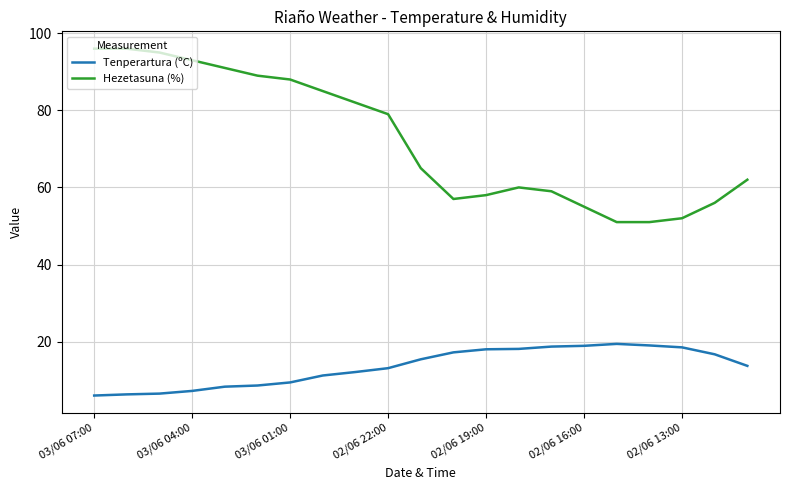

Which series has the widest spread of values?

Hezetasuna (%)